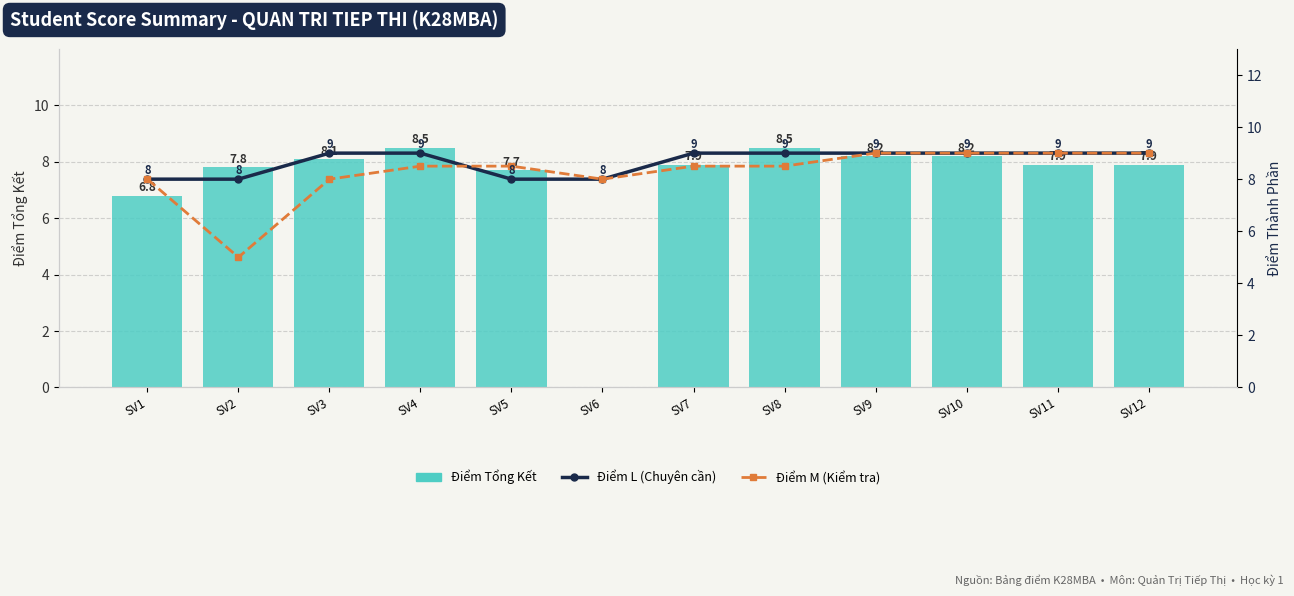

What is the sum of the DIEM_L values at SV7 and SV12?

18.0